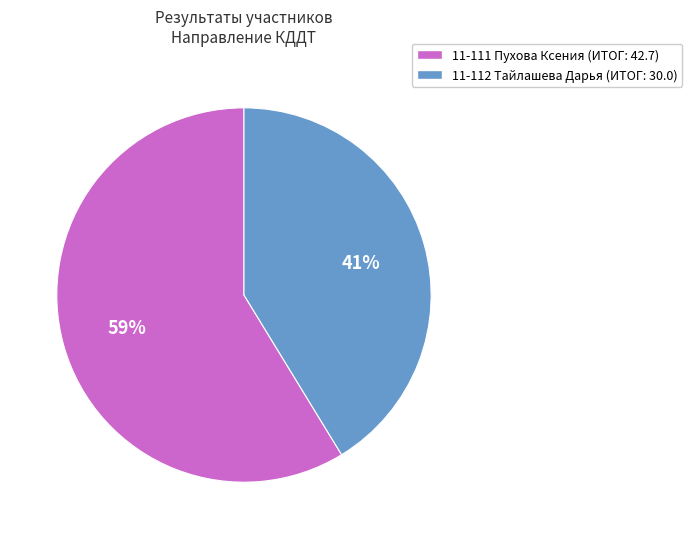

To the nearest percent, what is the average slice percentage?

50%